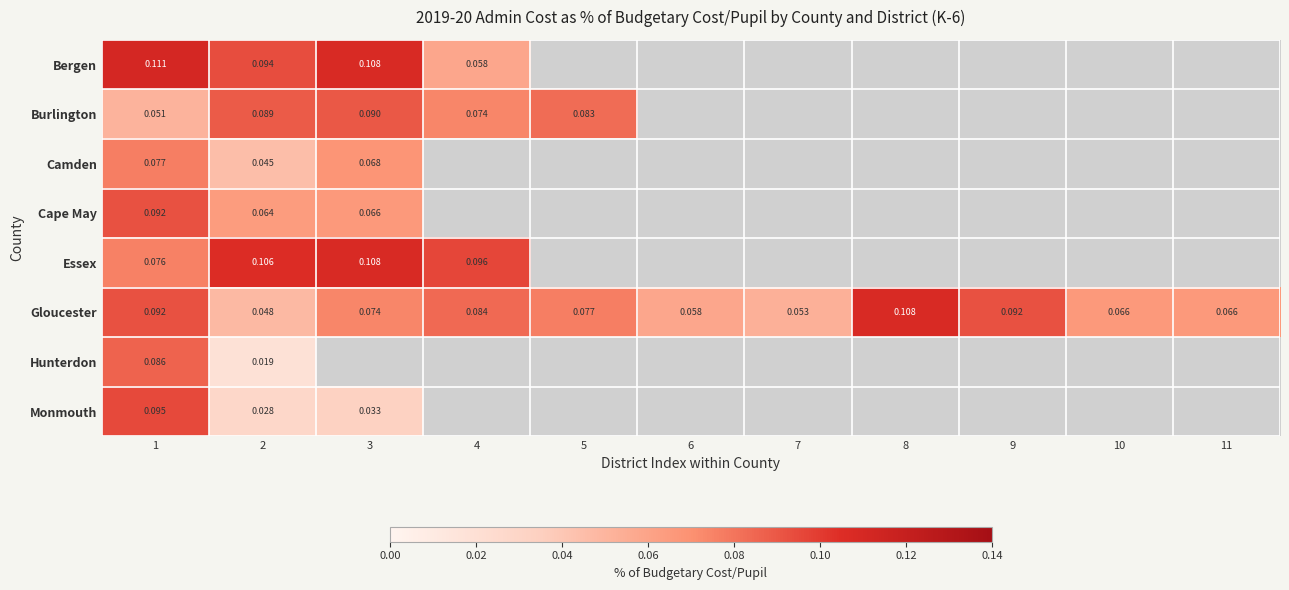

Which category has the lowest value in the Hunterdon series?

2